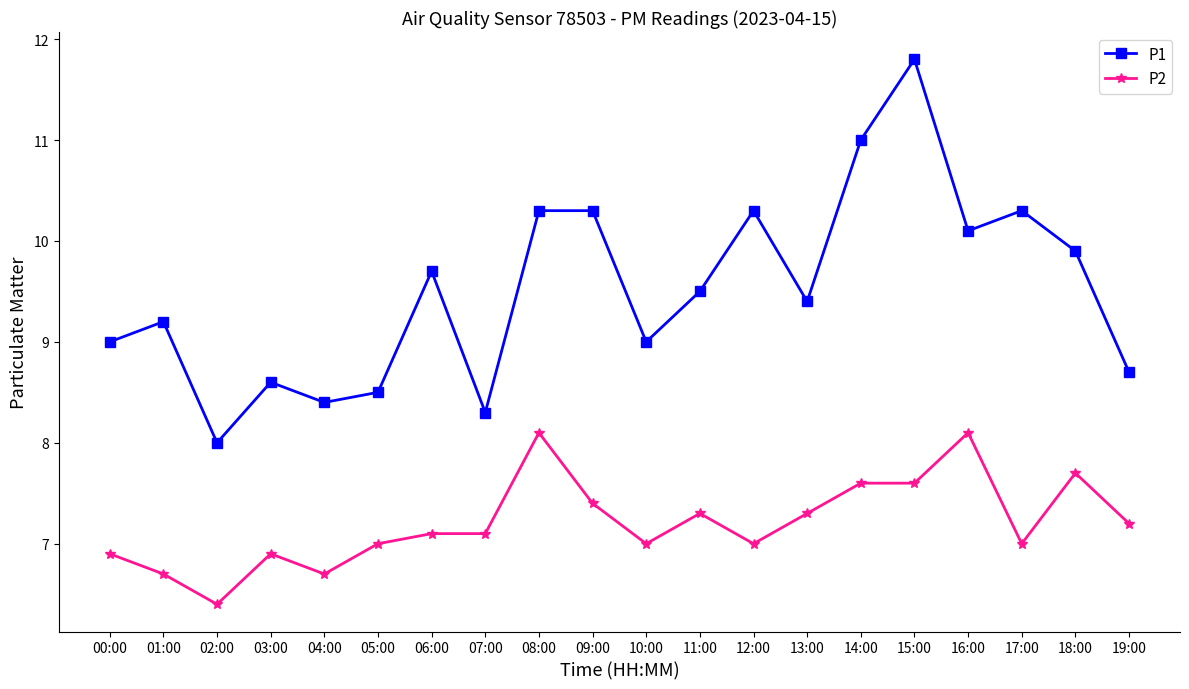

At which label does P1 reach its minimum?

02:00